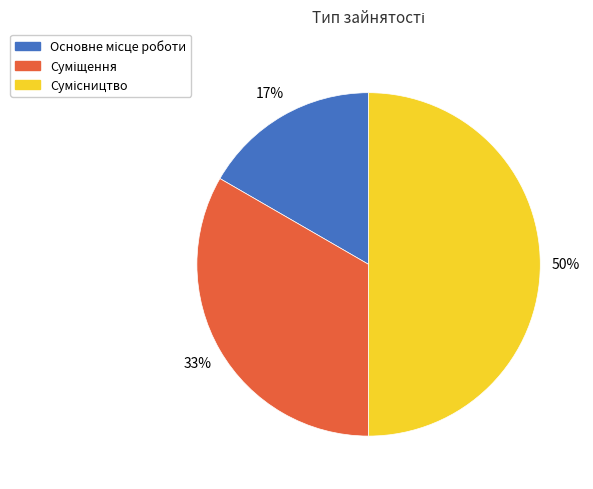

To the nearest percent, what is the difference between the largest and smallest slice percentages?

33%